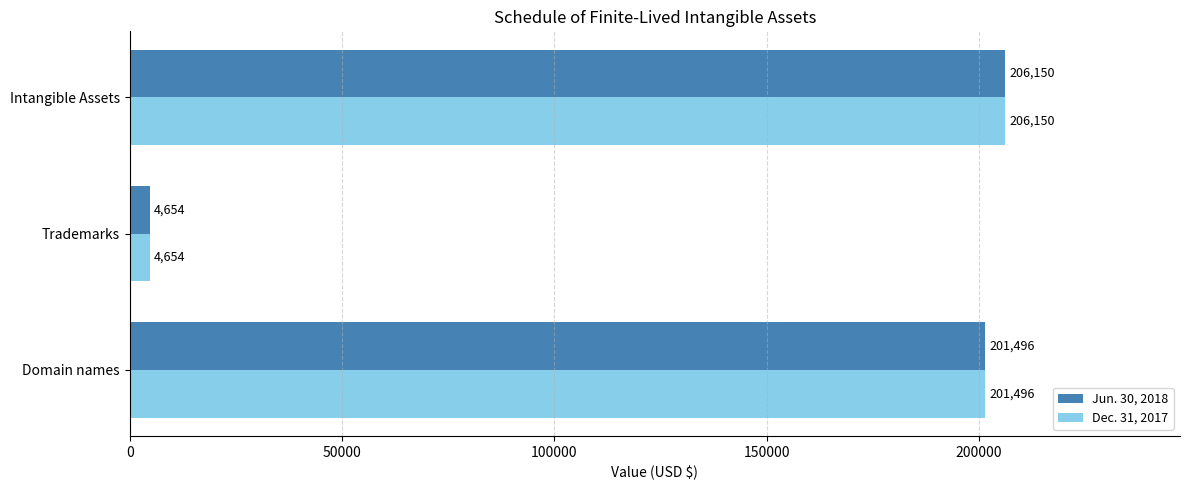

What is the sum of the Jun. 30, 2018 values at Domain names and Trademarks?

206150